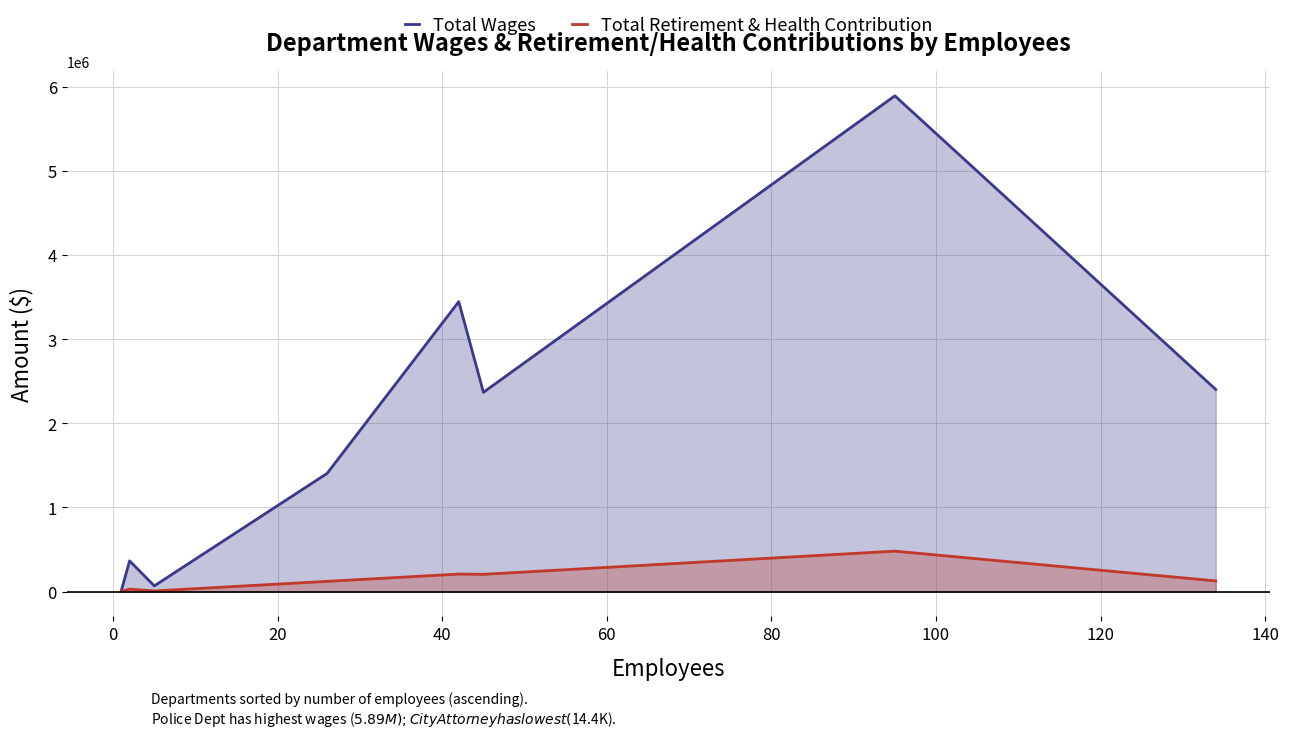

What is the sum of all Total Retirement & Health Contribution values?

1184124